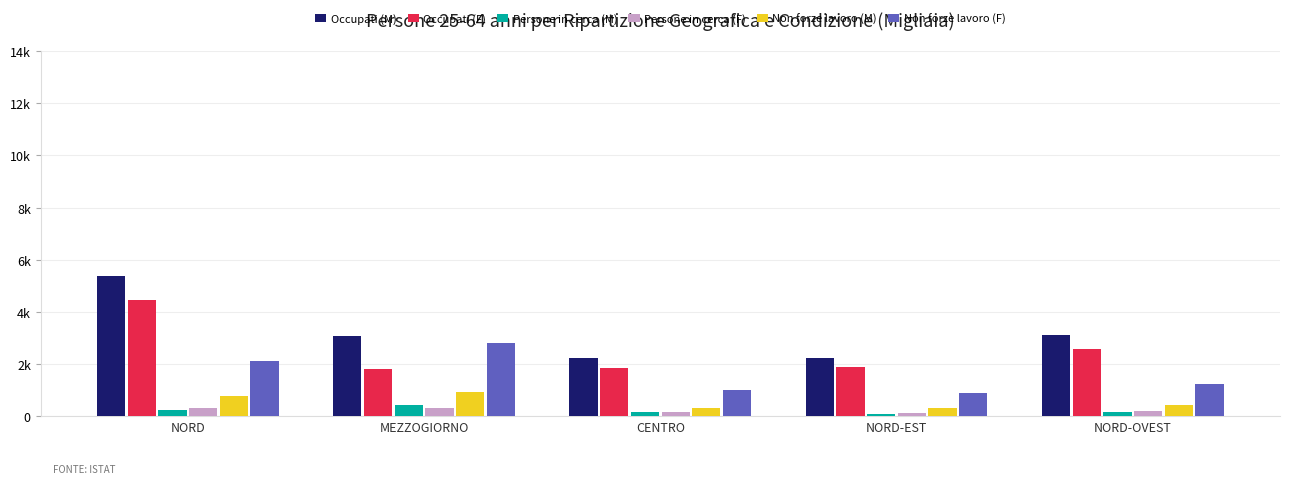

What are all the series names shown in the legend?

Occupati (M), Occupati (F), Persone in cerca (M), Persone in cerca (F), Non forze lavoro (M), Non forze lavoro (F)